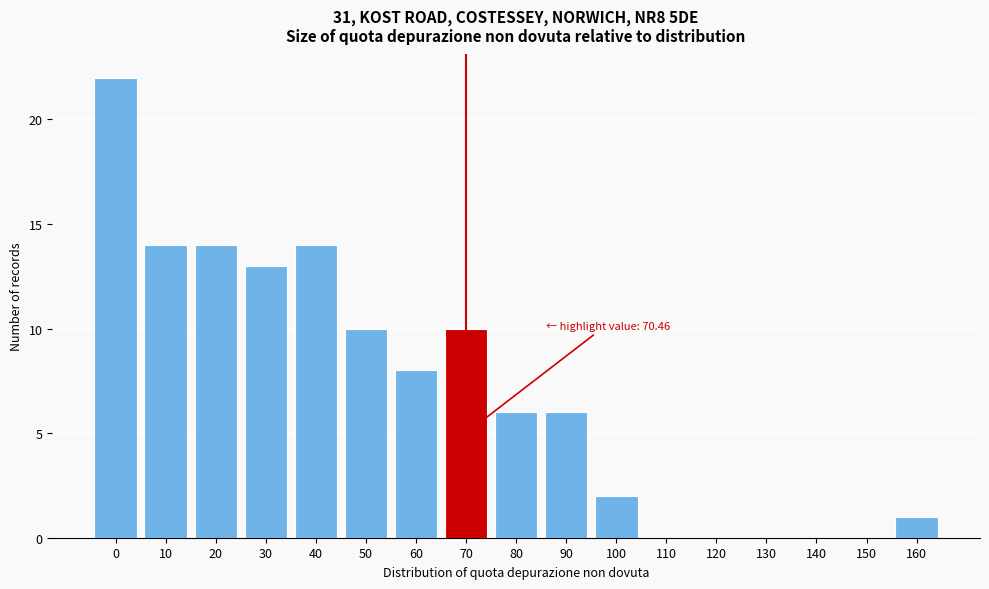

Reading left to right, list all the values displayed in this chart.

0=22	10=14	20=14	30=13	40=14	50=10	60=8	70=10	80=6	90=6	100=2	110=0	120=0	130=0	140=0	150=0	160=1